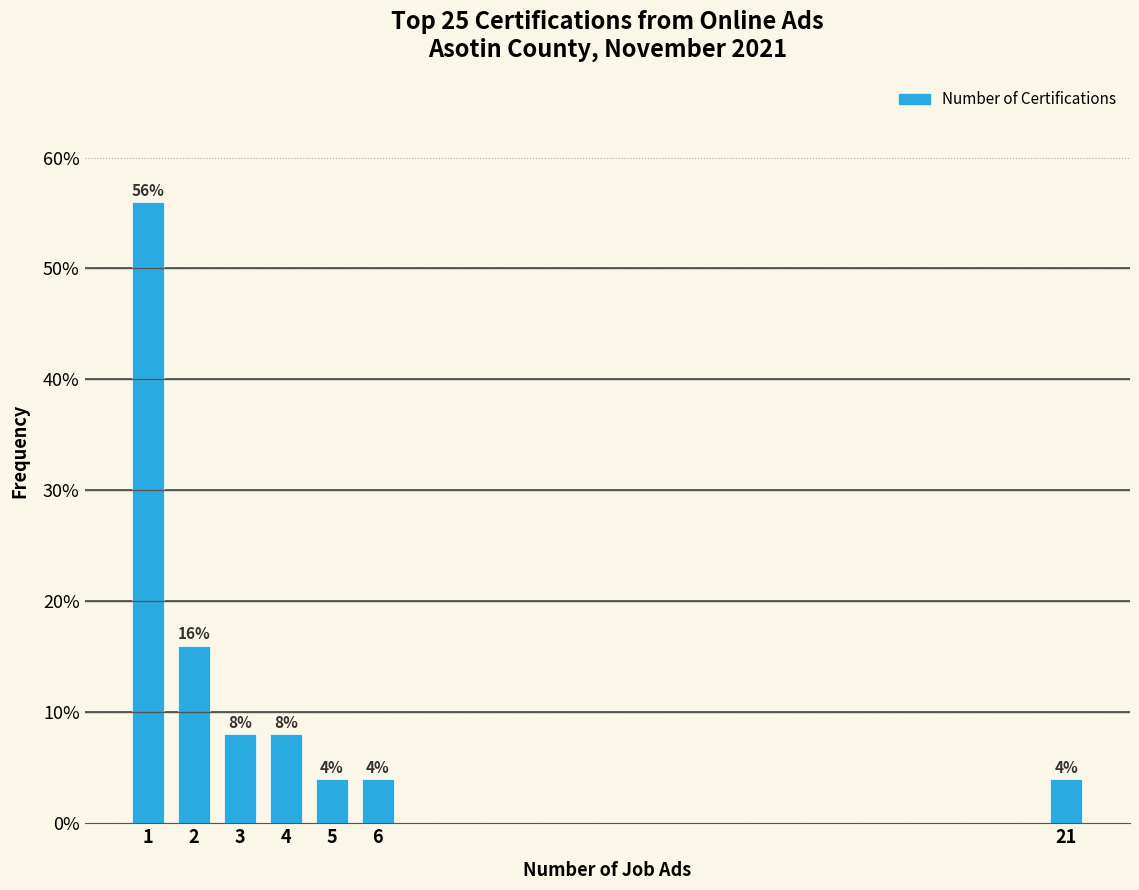

Reading left to right, extract all data points from this chart.

56.0	16.0	8.0	8.0	4.0	4.0	4.0